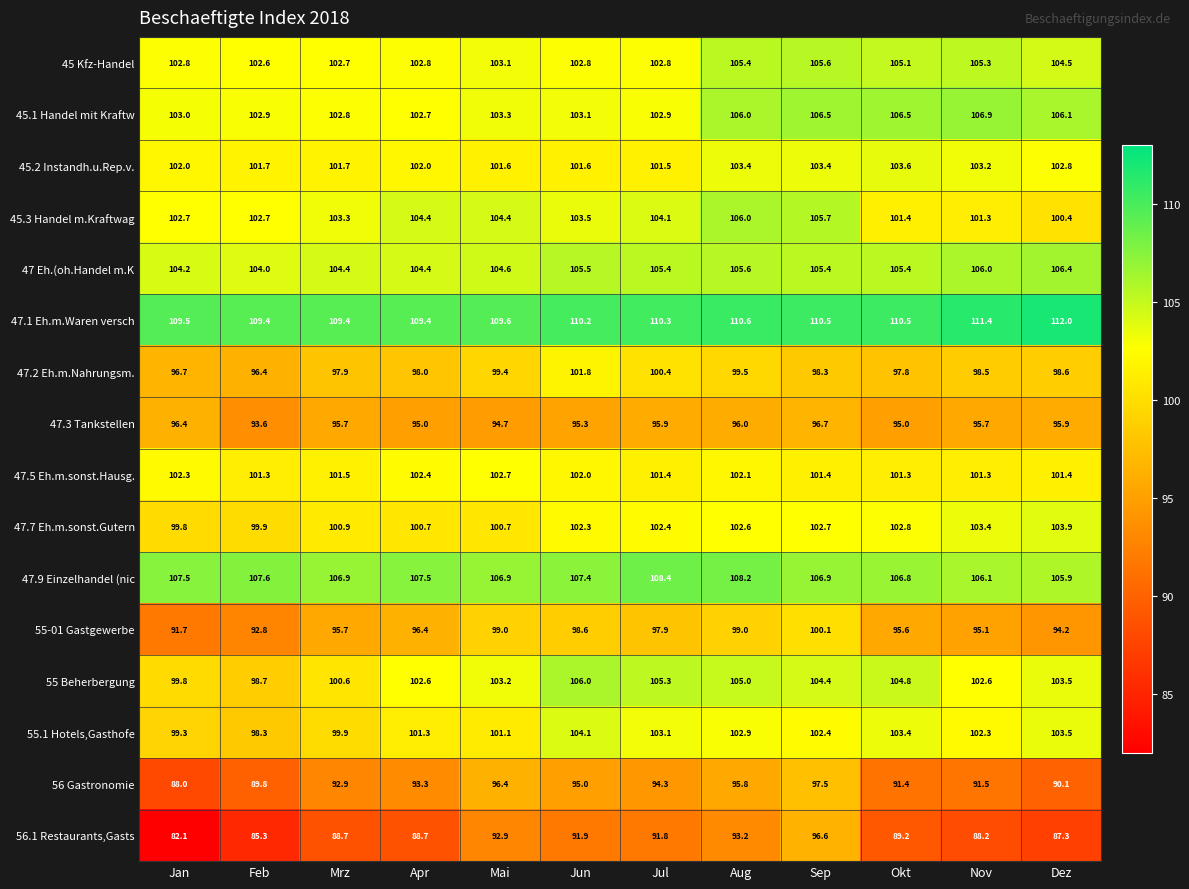

Rank the series at Jun from highest to lowest value.

47.1 Eh.m.Waren versch, 47.9 Einzelhandel (nic, 55 Beherbergung, 47 Eh.(oh.Handel m.K, 55.1 Hotels,Gasthofe, 45.3 Handel m.Kraftwag, 45.1 Handel mit Kraftw, 45 Kfz-Handel, 47.7 Eh.m.sonst.Gutern, 47.5 Eh.m.sonst.Hausg., 47.2 Eh.m.Nahrungsm., 45.2 Instandh.u.Rep.v., 55-01 Gastgewerbe, 47.3 Tankstellen, 56 Gastronomie, 56.1 Restaurants,Gasts